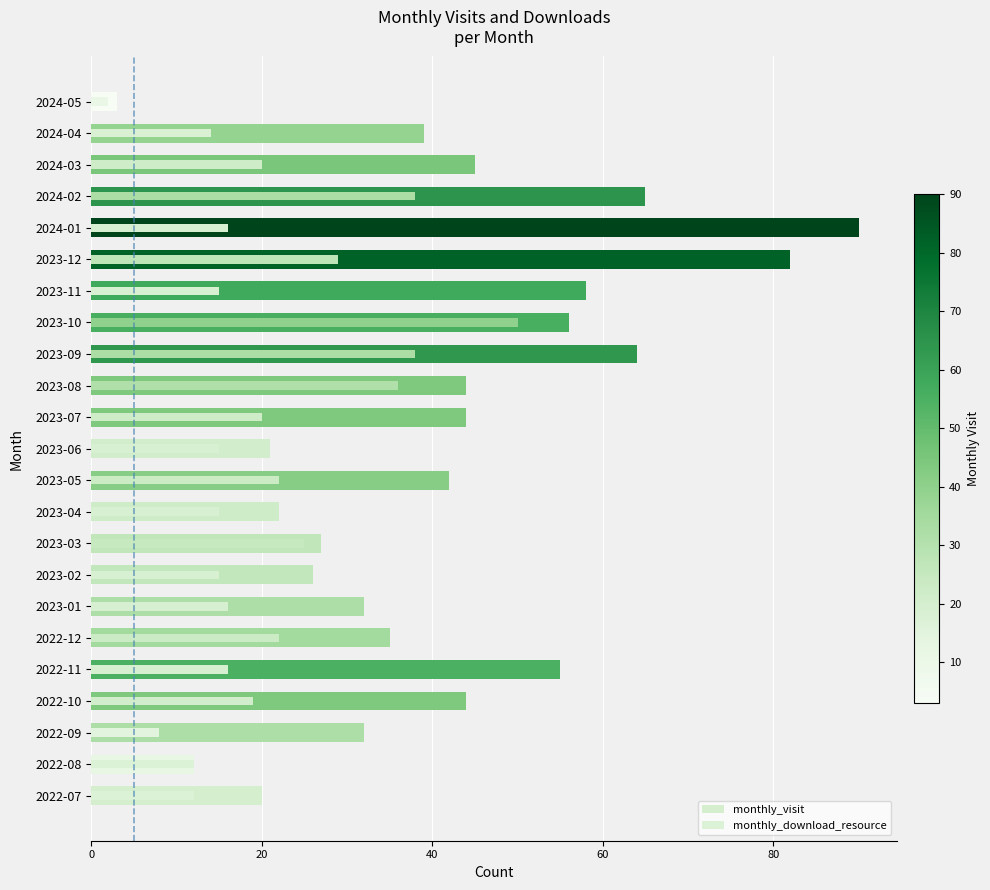

Does the chart contain stacked bars?

No